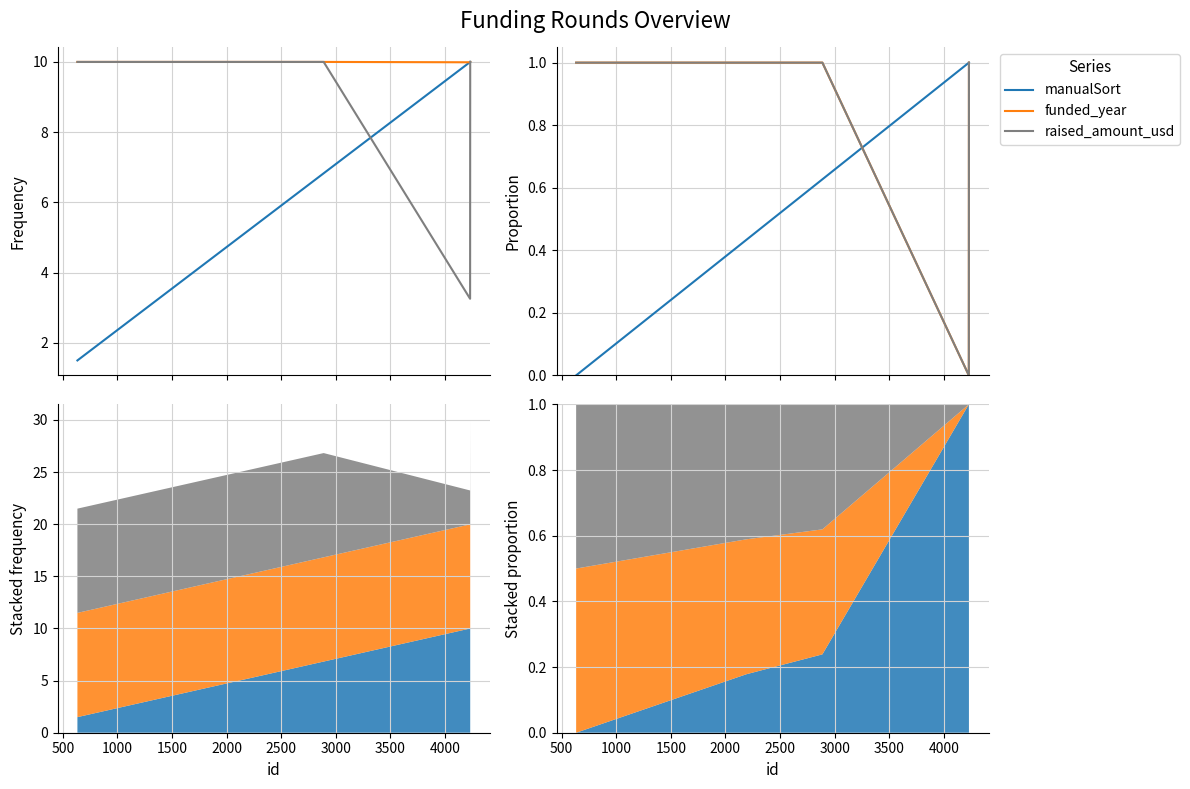

True or false: raised_amount_usd and funded_year intersect in this chart.

False